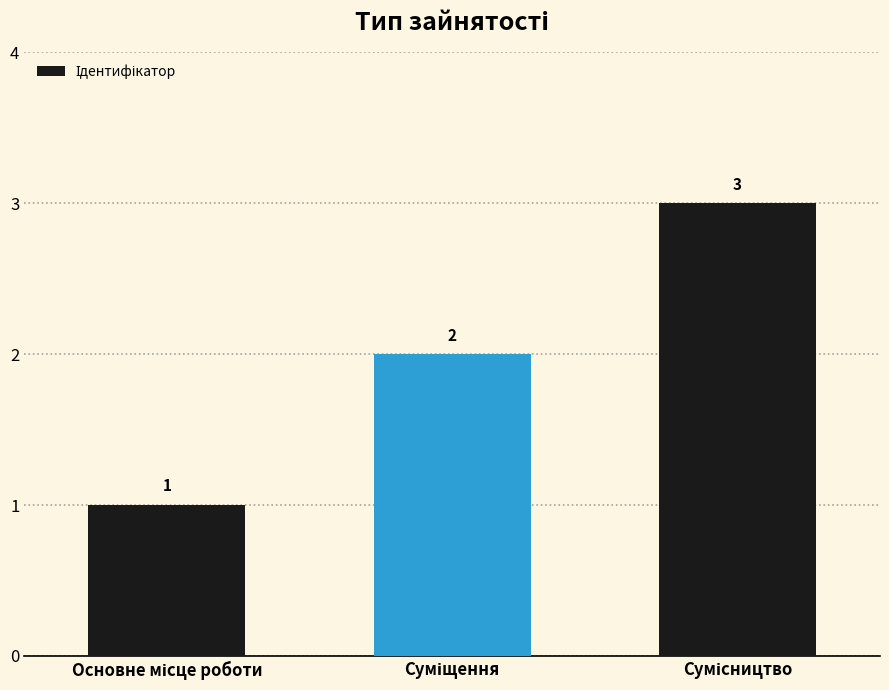

What is the difference between the maximum and minimum values?

2